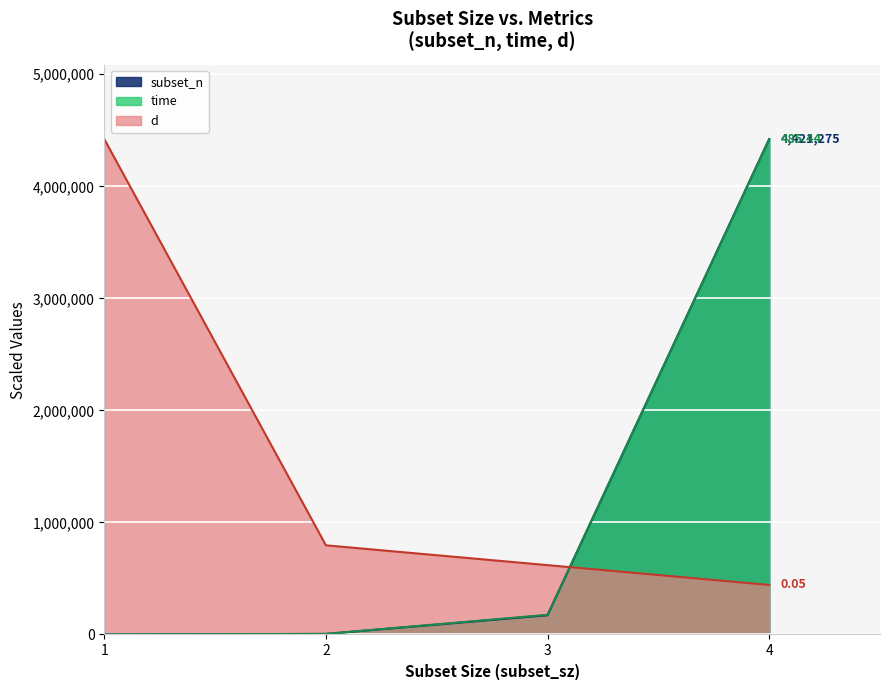

Reading left to right, transcribe all the data shown in this chart.

subset_n: 1=100.0	2=5050.0	3=171700.0	4=4421275.0
time: 1=93.5	2=5164.4	3=175745.3	4=4421275.0
d: 1=4421275.0	2=795829.5	3=618978.5	4=442127.5